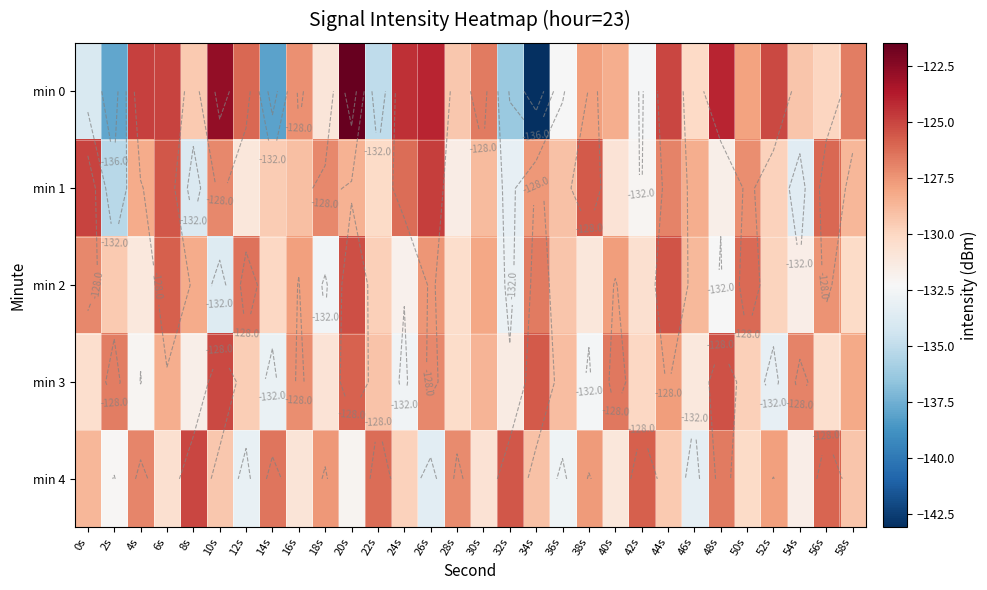

What is the difference between the min 0 values at 12s and 2s?

11.8